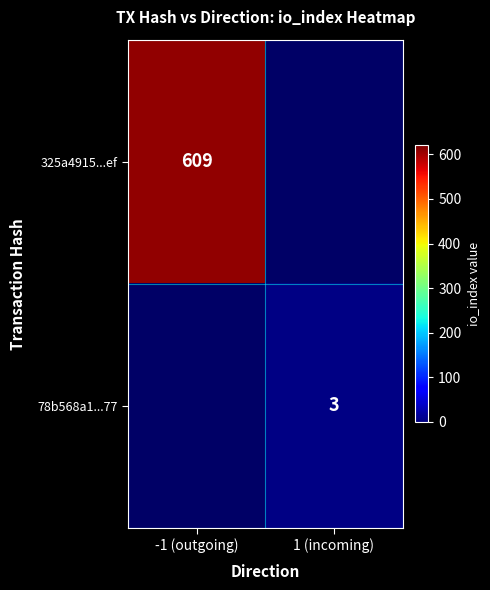

The 325a4915...ef series shows 975 at -1 (outgoing). True or false?

False